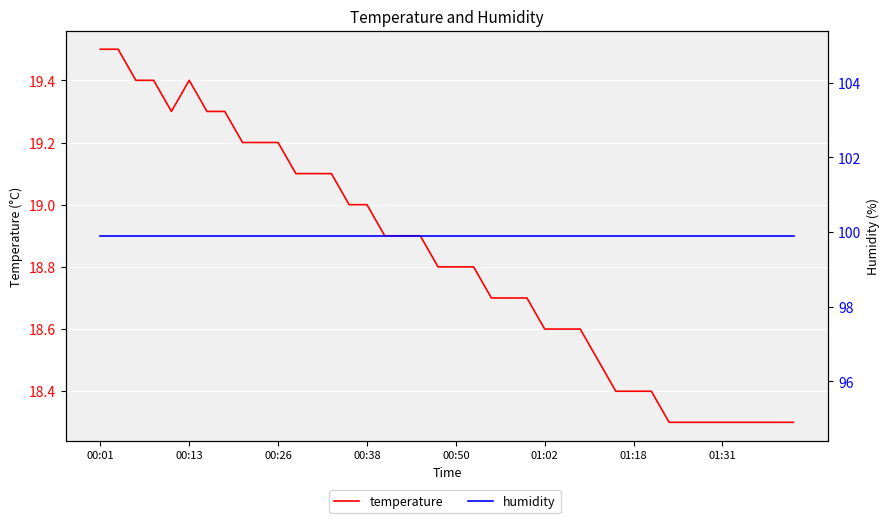

Reading right to left, extract all data points from this chart.

temperature: 18.3	18.3	18.3	18.3	18.3	18.3	18.3	18.3	18.4	18.4	18.4	18.5	18.6	18.6	18.6	18.7	18.7	18.7	18.8	18.8	18.8	18.9	18.9	18.9	19.0	19.0	19.1	19.1	19.1	19.2	19.2	19.2	19.3	19.3	19.4	19.3	19.4	19.4	19.5	19.5
humidity: 99.9	99.9	99.9	99.9	99.9	99.9	99.9	99.9	99.9	99.9	99.9	99.9	99.9	99.9	99.9	99.9	99.9	99.9	99.9	99.9	99.9	99.9	99.9	99.9	99.9	99.9	99.9	99.9	99.9	99.9	99.9	99.9	99.9	99.9	99.9	99.9	99.9	99.9	99.9	99.9